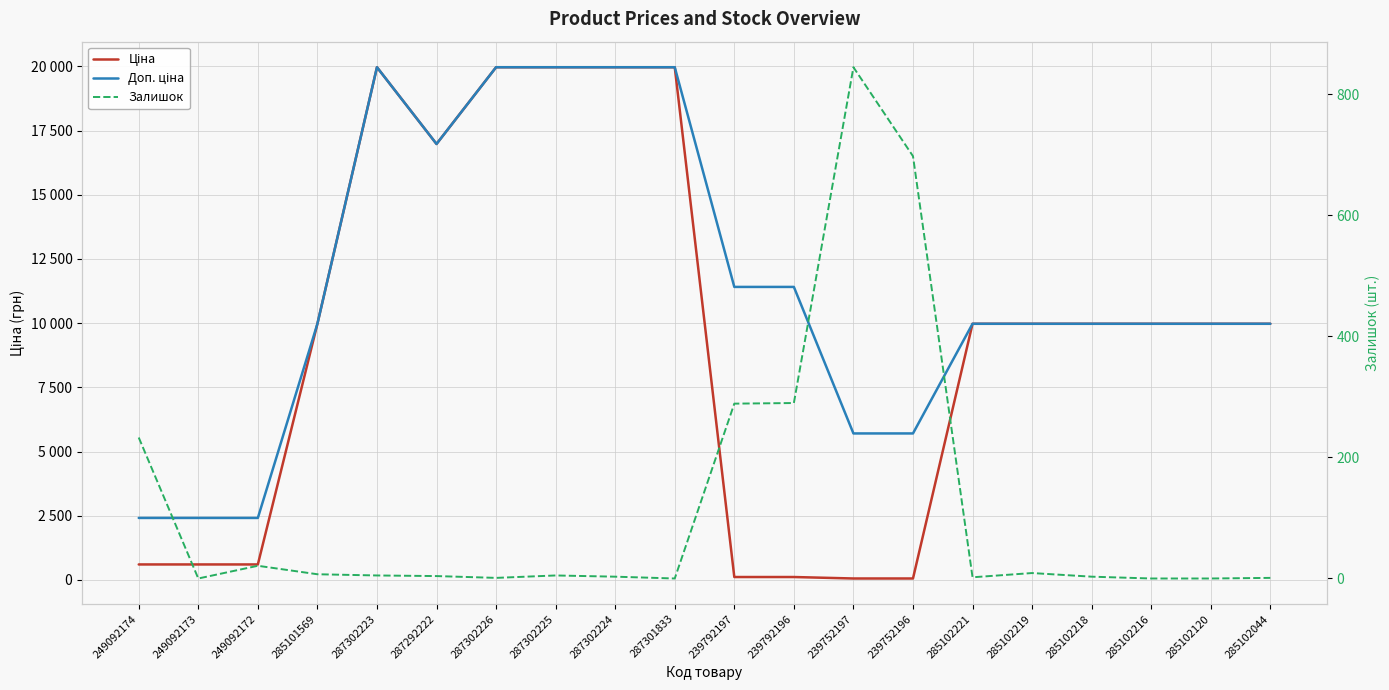

Does the chart display data point markers on the line(s)?

No